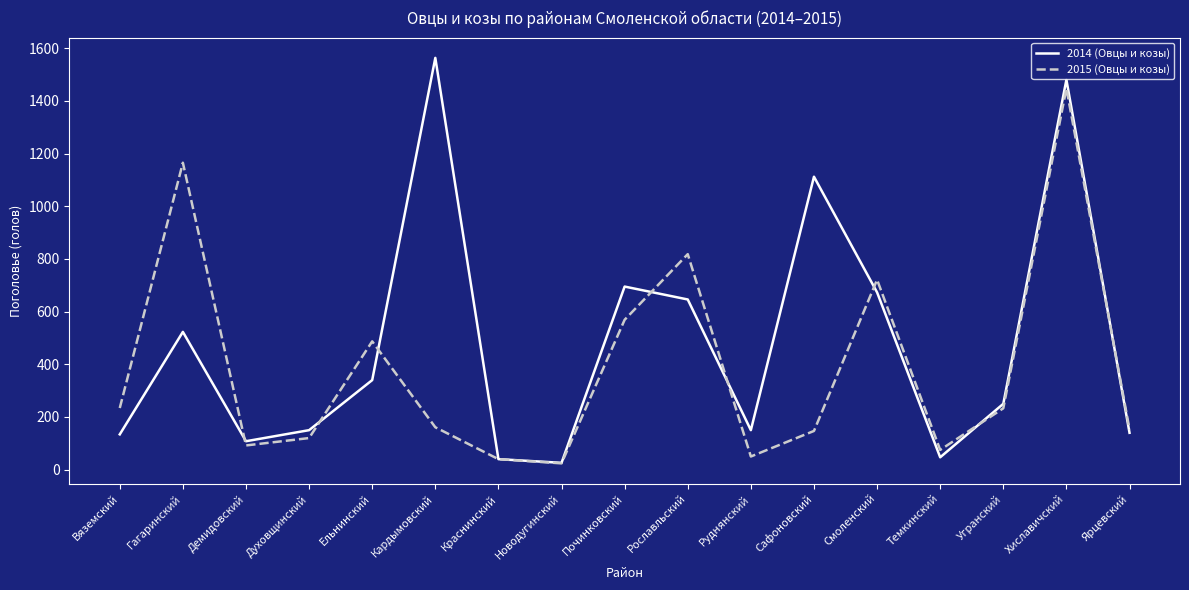

Is the value of 2015 (Овцы и козы) at Духовщинский greater than the value of 2014 (Овцы и козы) at Ярцевский?

No